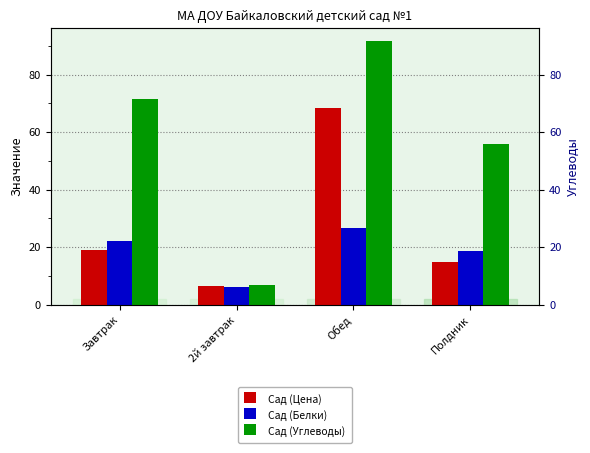

Which series changed the most between Обед and Полдник?

Сад (Цена)